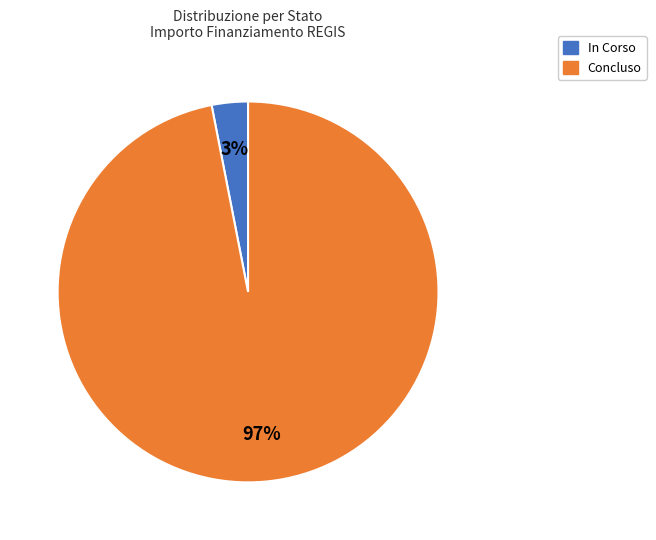

To the nearest percent, what is the average slice percentage?

50%